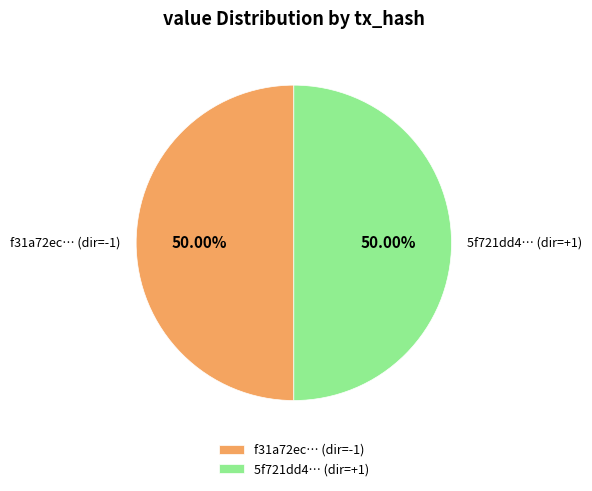

Combined, do 5f721dd4… (dir=+1) and f31a72ec… (dir=-1) account for over 50%?

Yes